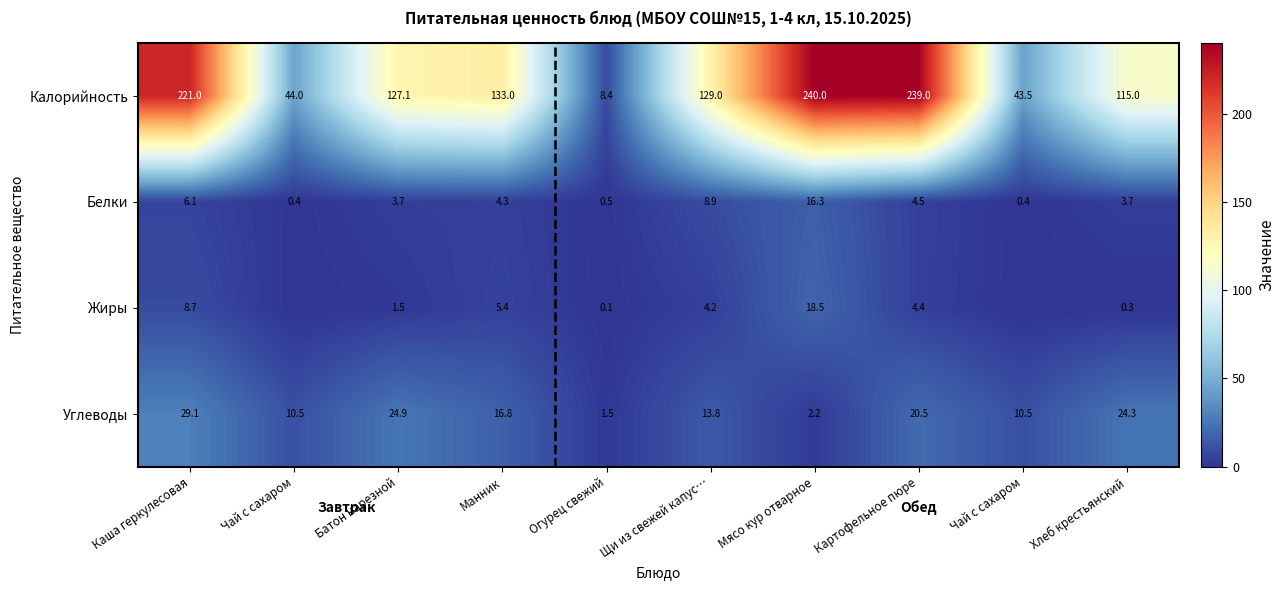

What is the difference between the second highest and minimum values in the Белки series?

8.5